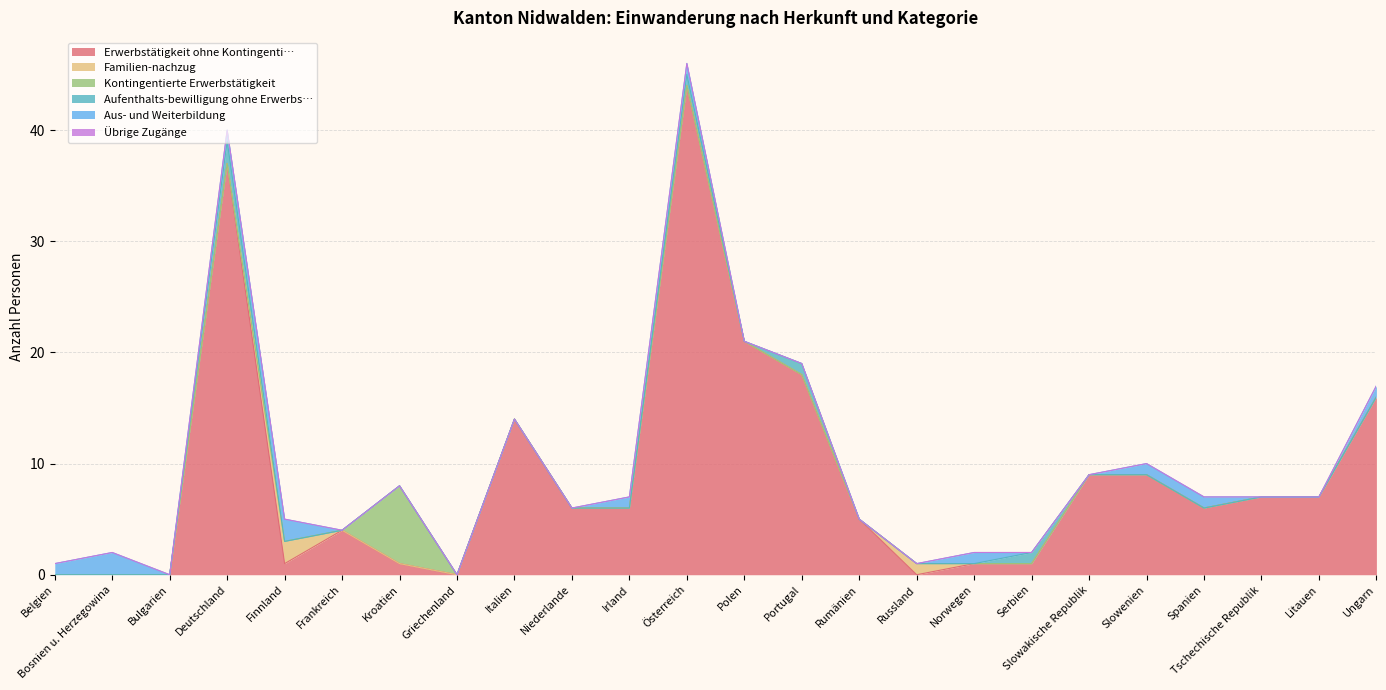

How many distinct data groups are displayed?

6